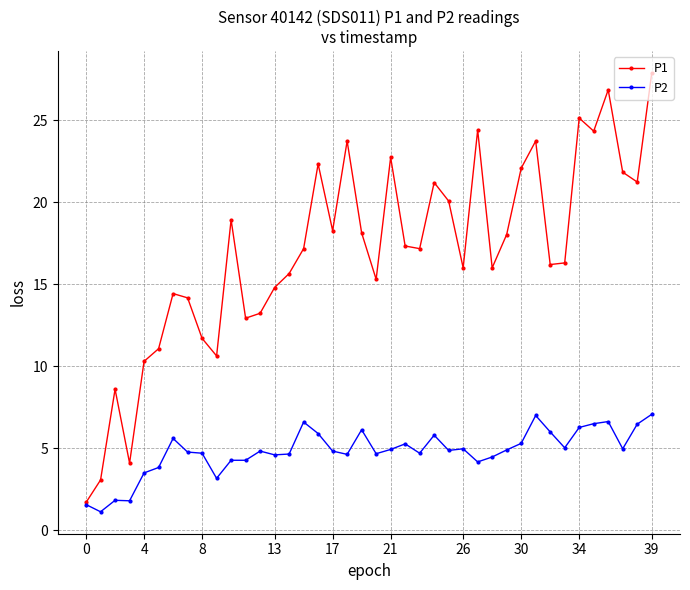

Which series has the largest total across all categories?

P1